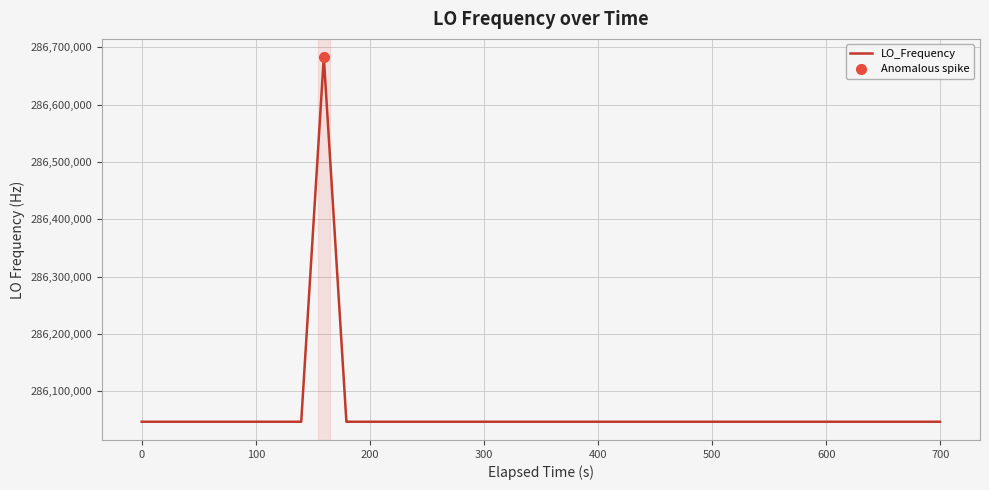

At which category does the data reach its first local valley?

100